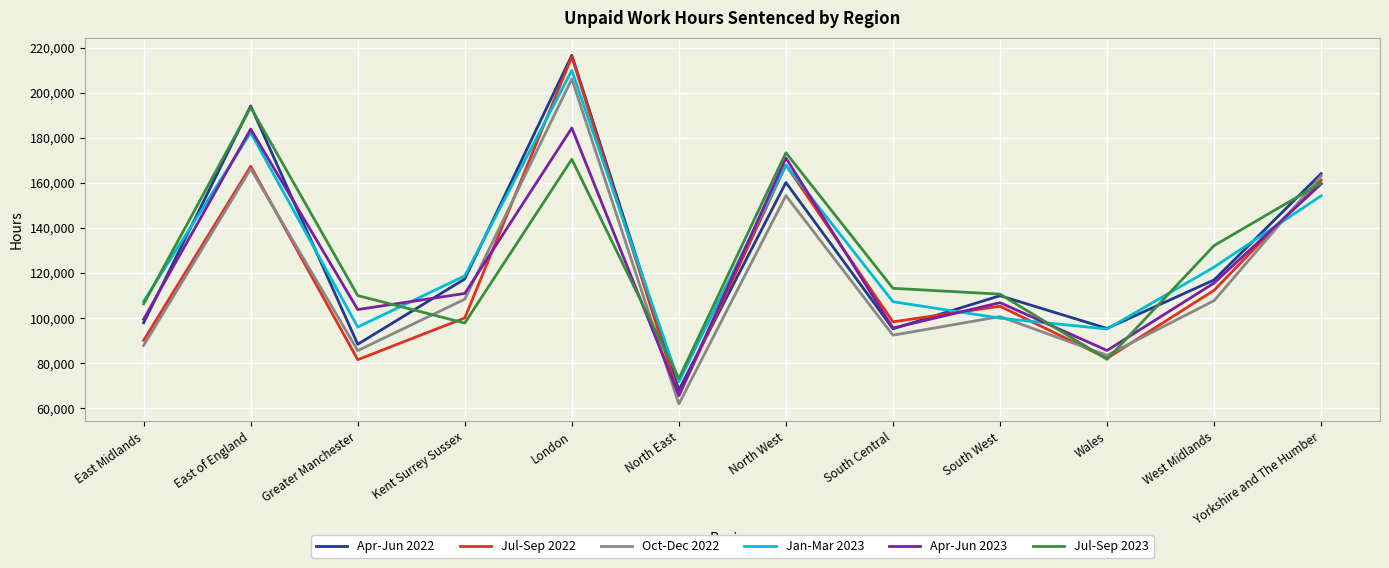

Where is Oct-Dec 2022 nearest to the value 134035?

North West